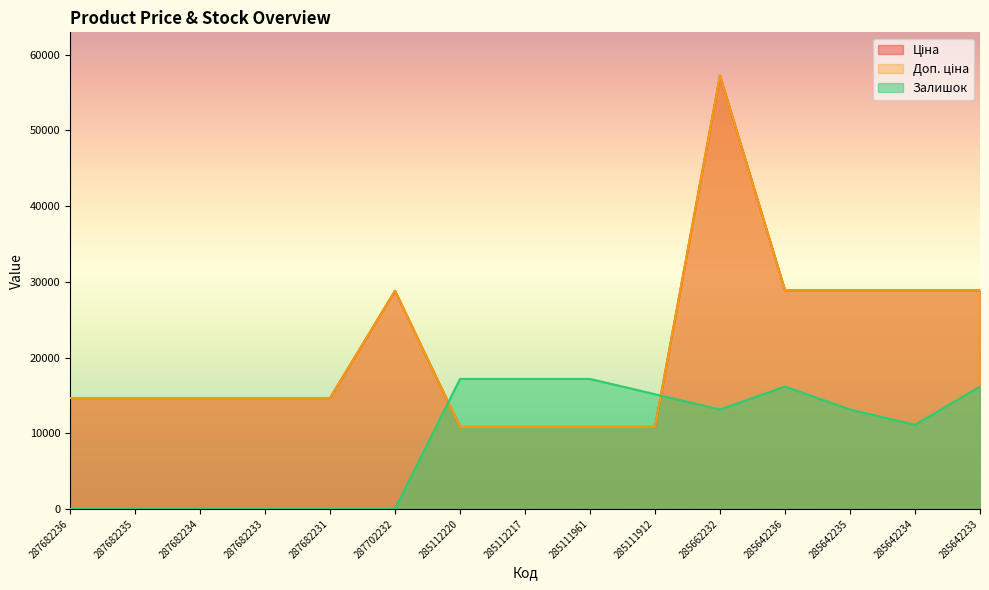

Reading right to left, list all the values displayed in this chart.

Ціна: 285642233=28890.3	285642234=28890.3	285642235=28890.3	285642236=28890.3	285662232=57235.5	285111912=10840.1	285111961=10840.1	285112217=10840.1	285112220=10840.1	287702232=28821.8	287682231=14649.6	287682233=14649.6	287682234=14649.6	287682235=14649.6	287682236=14649.6
Доп. ціна: 285642233=28890.3	285642234=28890.3	285642235=28890.3	285642236=28890.3	285662232=57235.5	285111912=10840.1	285111961=10840.1	285112217=10840.1	285112220=10840.1	287702232=28821.8	287682231=14649.6	287682233=14649.6	287682234=14649.6	287682235=14649.6	287682236=14649.6
Залишок: 285642233=16160.6	285642234=11110.4	285642235=13130.5	285642236=16160.6	285662232=13130.5	285111912=15150.6	285111961=17170.6	285112217=17170.6	285112220=17170.6	287702232=0.0	287682231=0.0	287682233=0.0	287682234=0.0	287682235=0.0	287682236=0.0